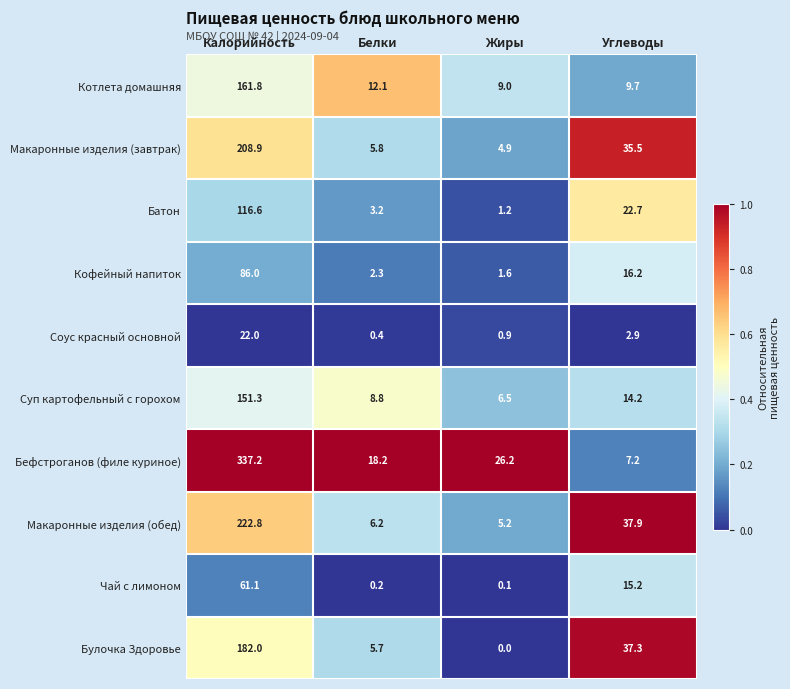

Where does the Чай с лимоном series first go above 15?

Калорийность